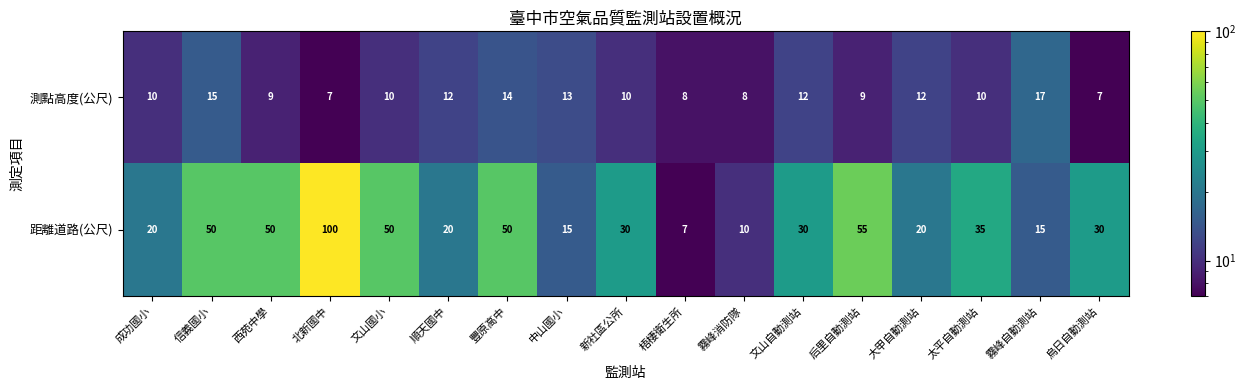

What is the difference between the second highest and minimum values in the 距離道路(公尺) series?

48